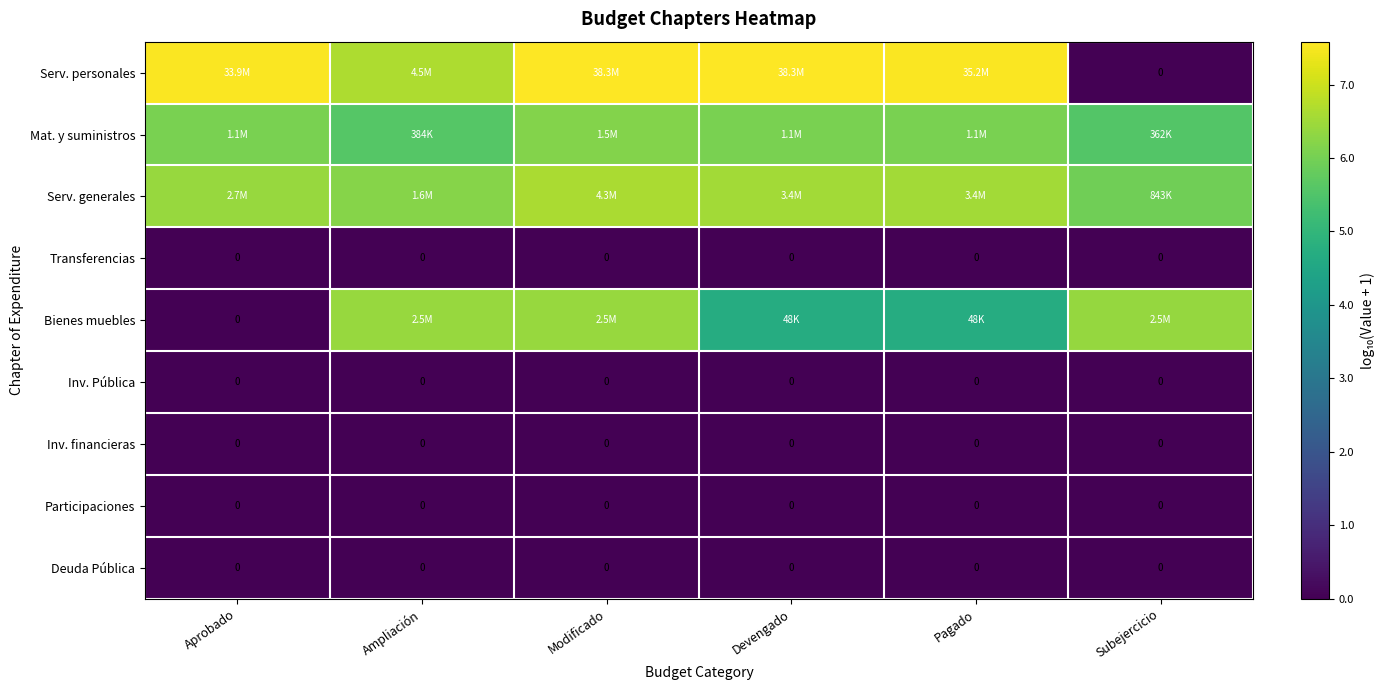

How many data points does each series have?

6